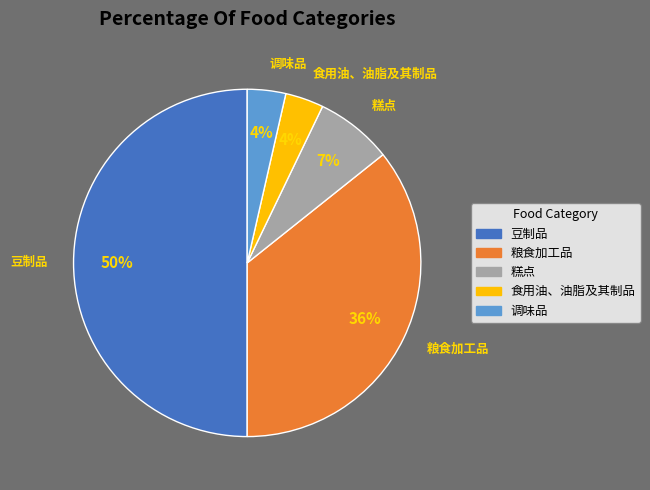

Between 豆制品 and 调味品, which is larger?

豆制品